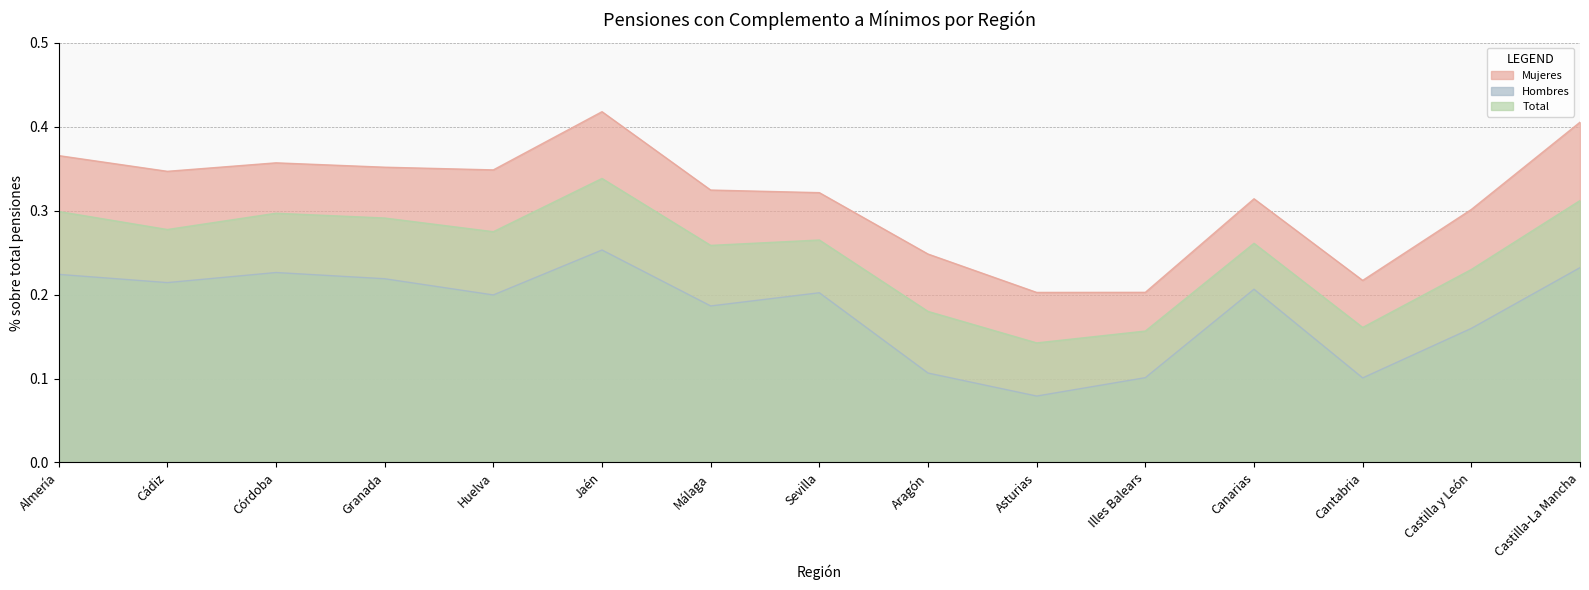

Rank the categories by Mujeres value from highest to lowest.

Jaén, Castilla-La Mancha, Almería, Córdoba, Granada, Huelva, Cádiz, Málaga, Sevilla, Canarias, Castilla y León, Aragón, Cantabria, Illes Balears, Asturias